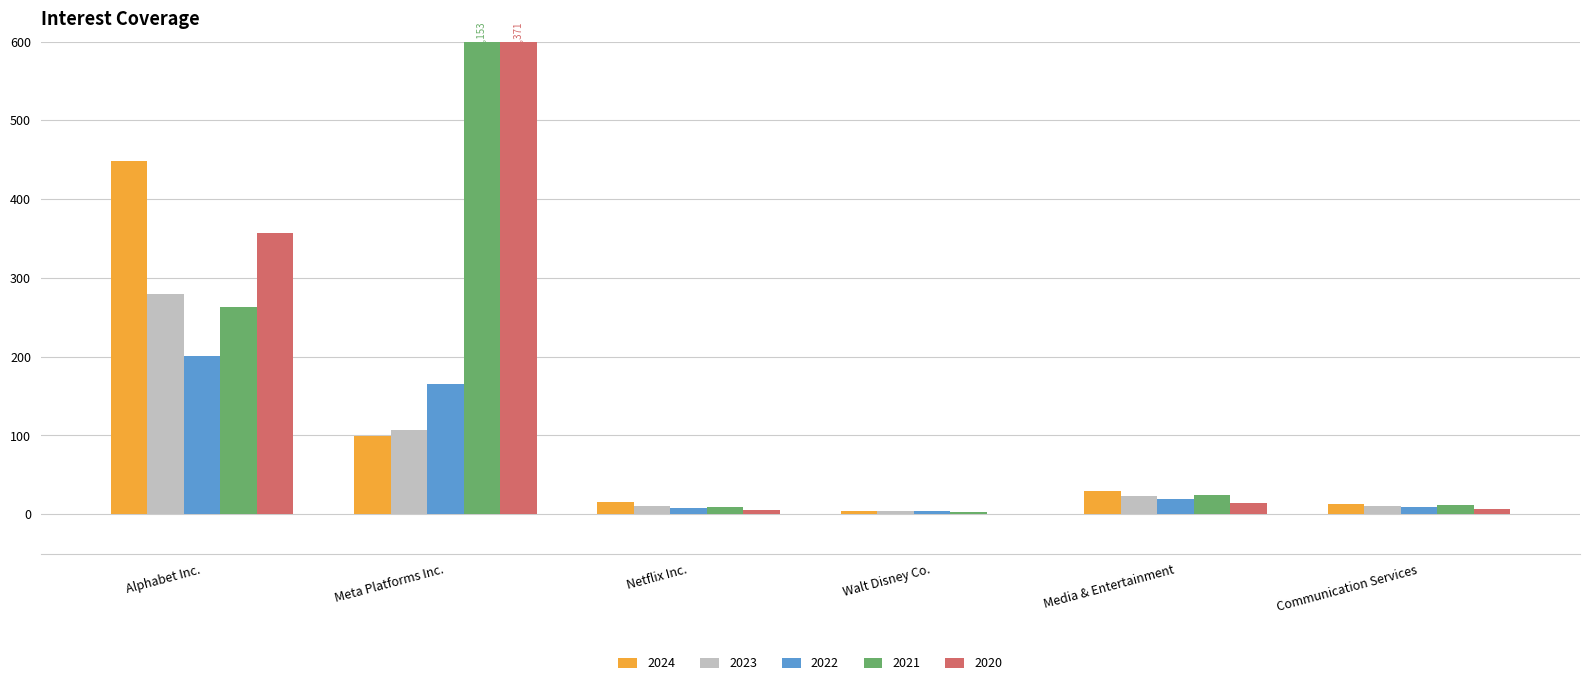

True or false: 2024 has a value of 4.7 at Walt Disney Co..

True